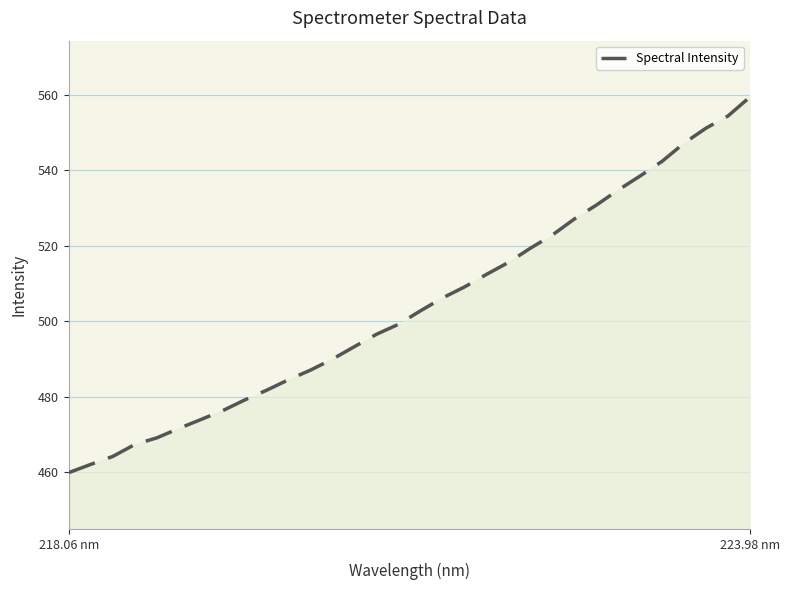

What is the smallest value displayed?

459.8